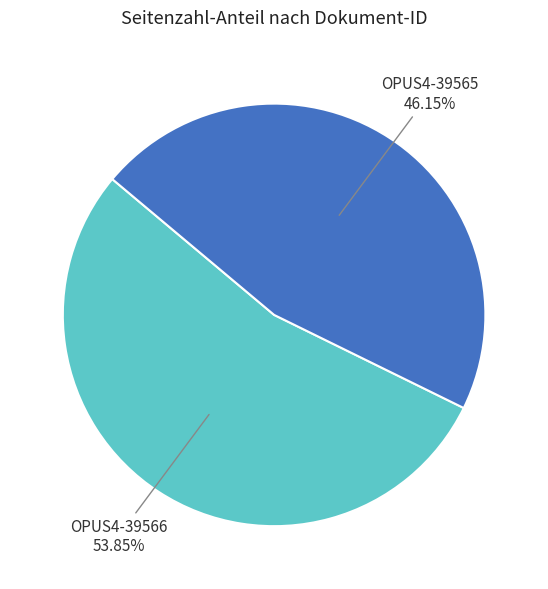

What percentage is the OPUS4-39566 slice, to the nearest percent?

54%